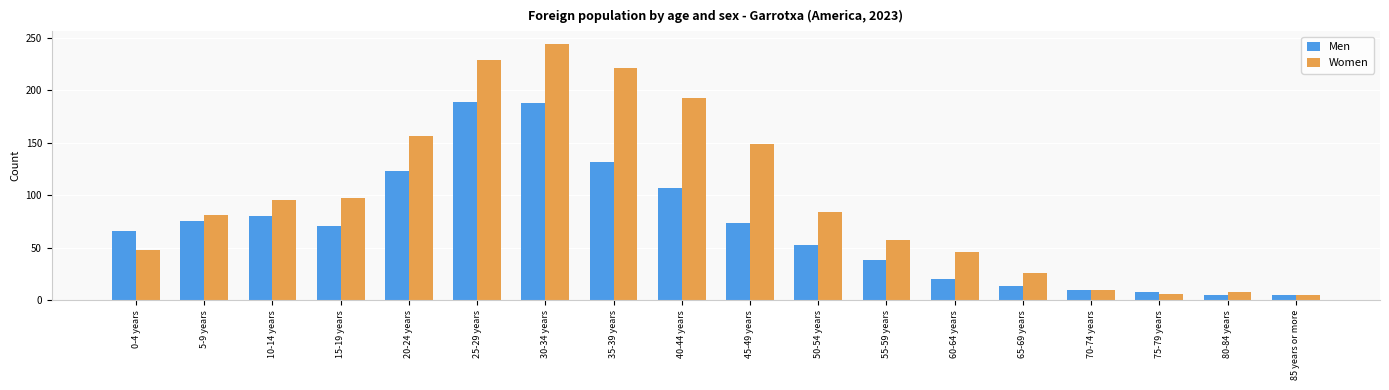

At which category is the sum across all series the highest?

30-34 years